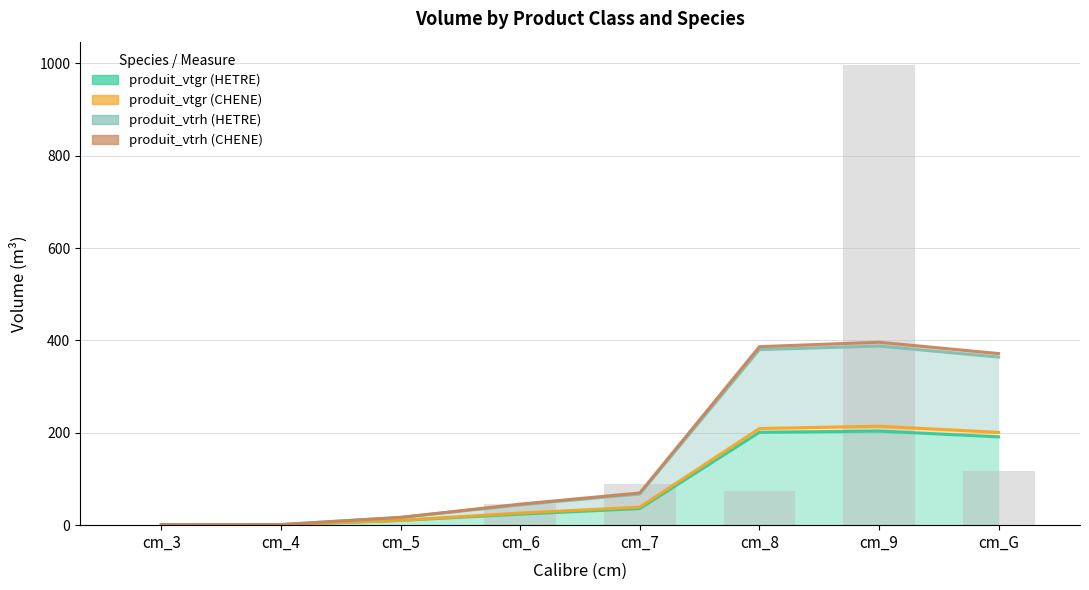

At which category is the sum across all series the highest?

cm_9